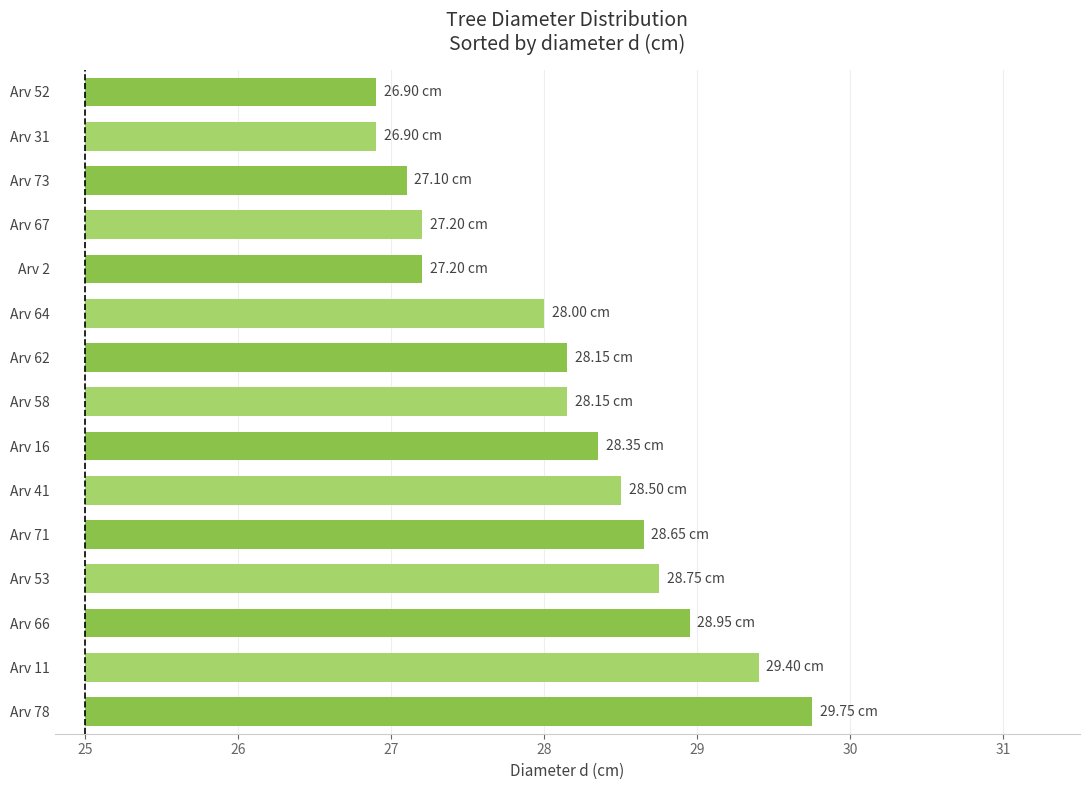

Where does the data first go above 3?

Arv 78